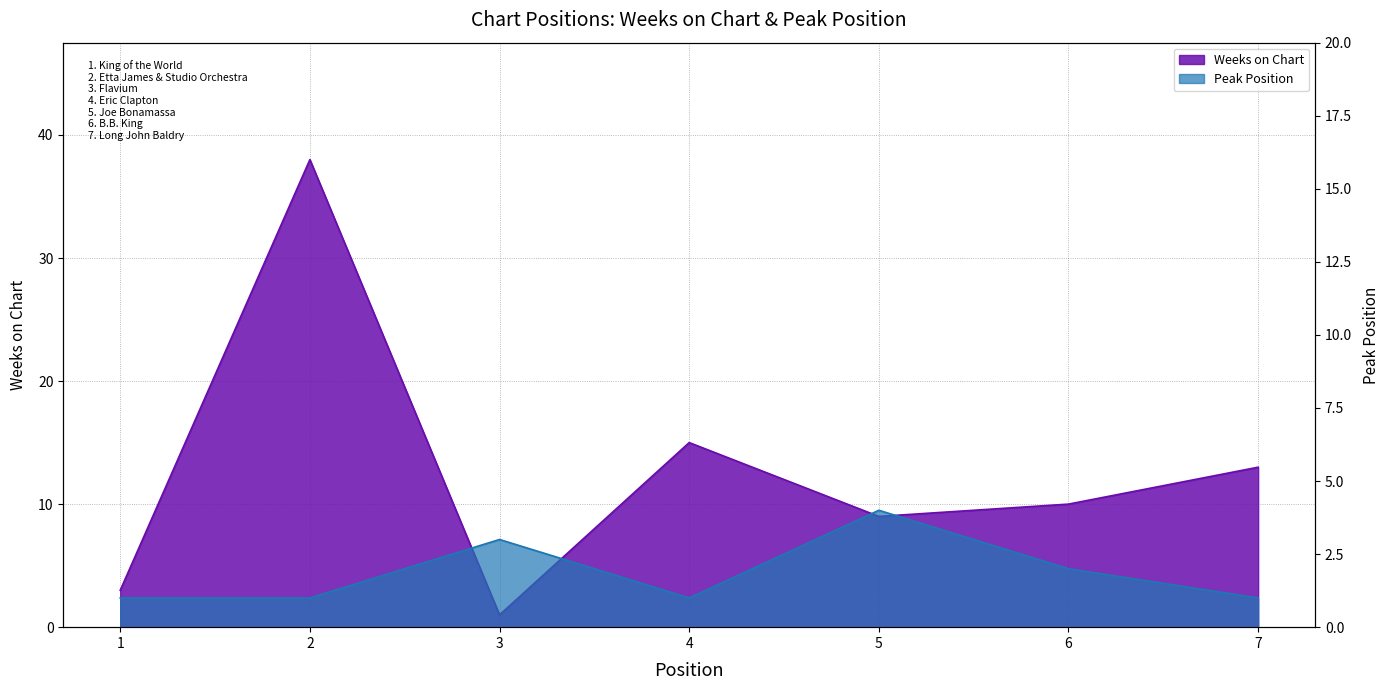

Rank the series by their average value, from lowest to highest.

Peak Position, Weeks on Chart